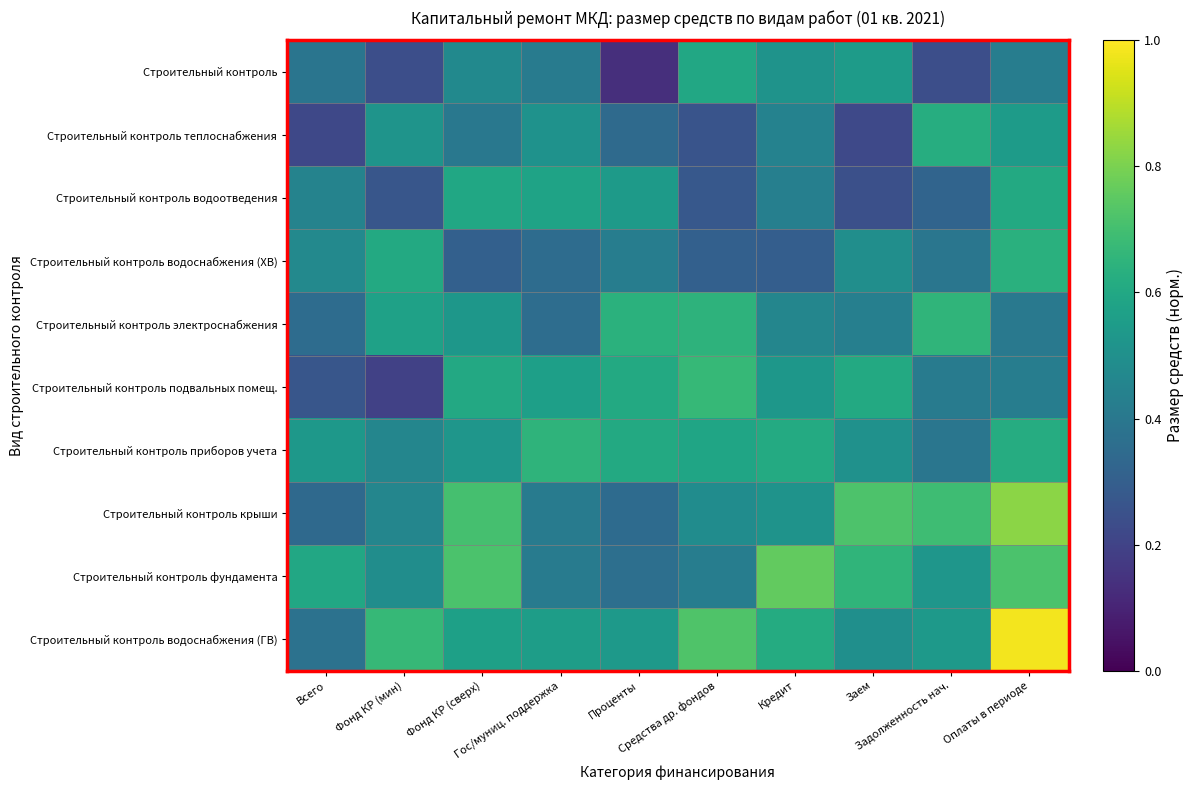

At which category is the sum across all series the highest?

Оплаты в периоде